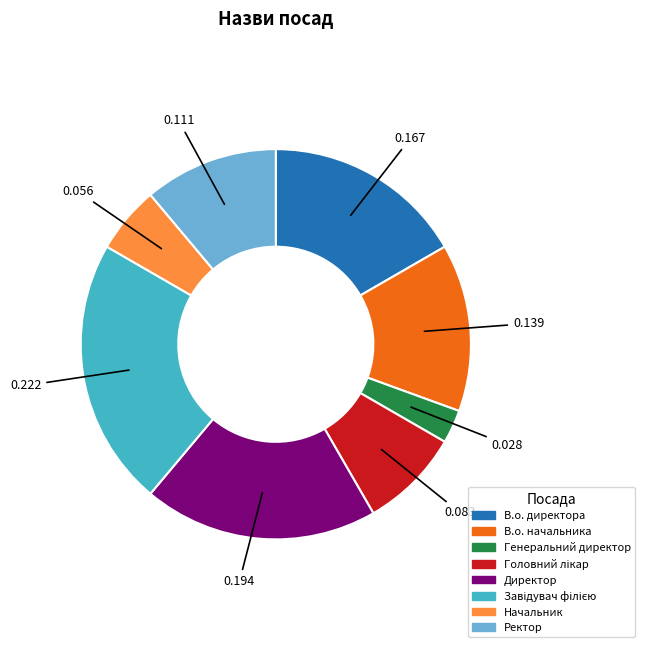

Is it true that Начальник is 1% of the pie?

False